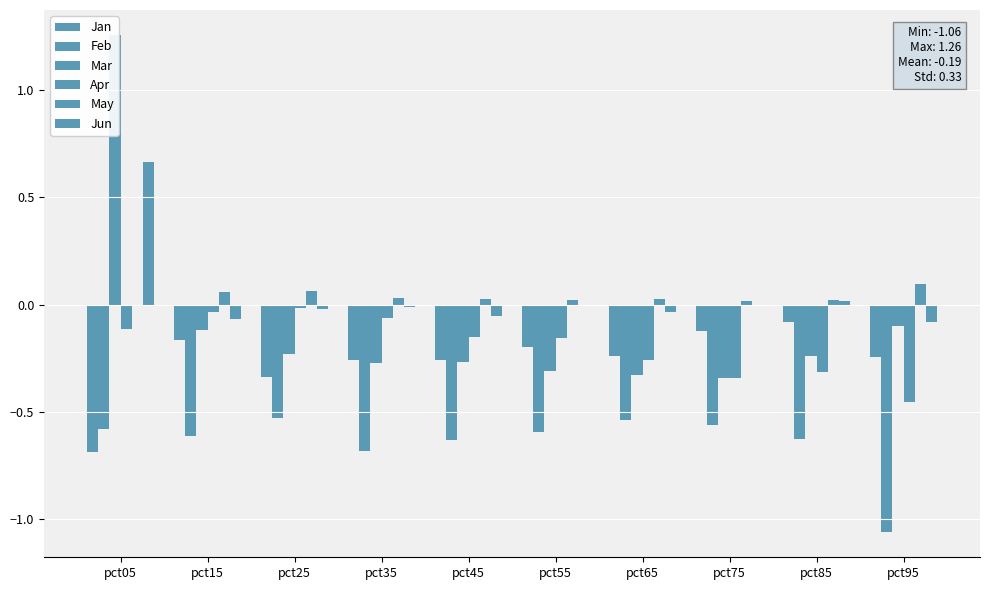

Reading left to right, what are all the values shown in this chart?

Jan: -0.7	-0.2	-0.3	-0.3	-0.3	-0.2	-0.2	-0.1	-0.1	-0.2
Feb: -0.6	-0.6	-0.5	-0.7	-0.6	-0.6	-0.5	-0.6	-0.6	-1.1
Mar: 1.3	-0.1	-0.2	-0.3	-0.3	-0.3	-0.3	-0.3	-0.2	-0.1
Apr: -0.1	-0.0	-0.0	-0.1	-0.2	-0.2	-0.3	-0.3	-0.3	-0.5
May: -0.0	0.1	0.1	0.0	0.0	0.0	0.0	0.0	0.0	0.1
Jun: 0.7	-0.1	-0.0	-0.0	-0.1	-0.0	-0.0	-0.0	0.0	-0.1